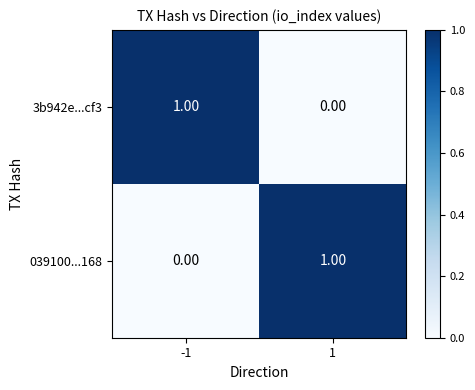

Rank the categories by 039100...168 value from lowest to highest.

-1, 1